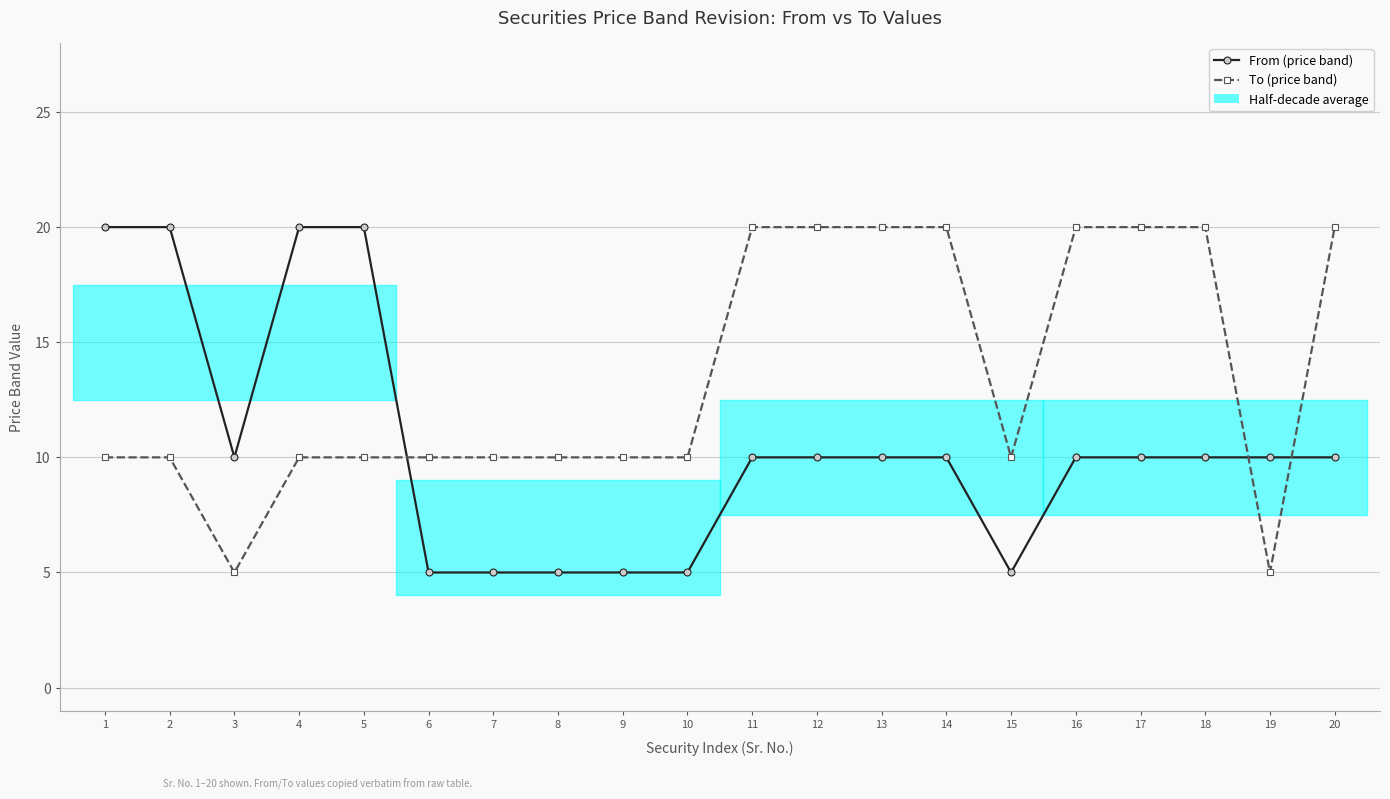

At which label does From (price band) reach its minimum?

6